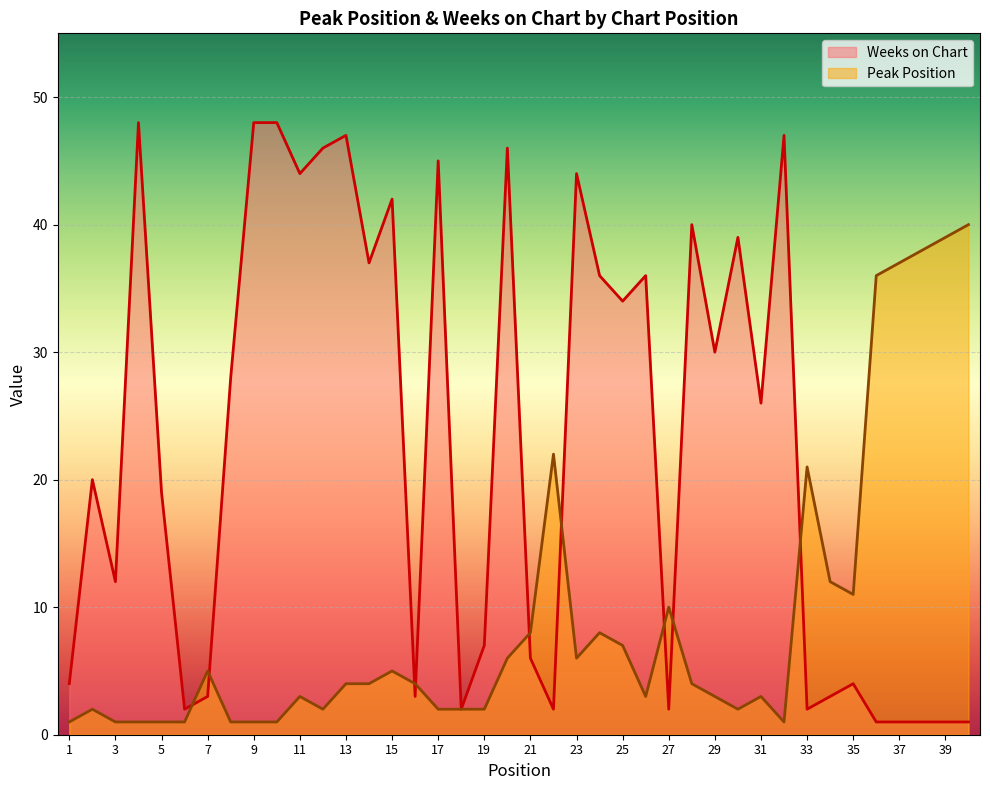

Does the chart display data point markers on the line(s)?

No